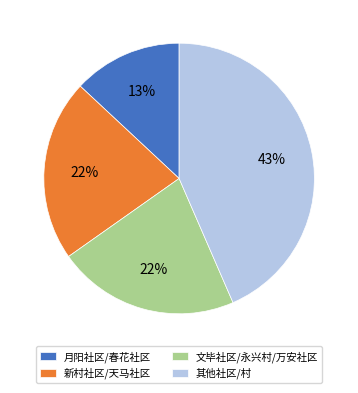

Is it true that 新村社区/天马社区 is 22% of the pie?

True